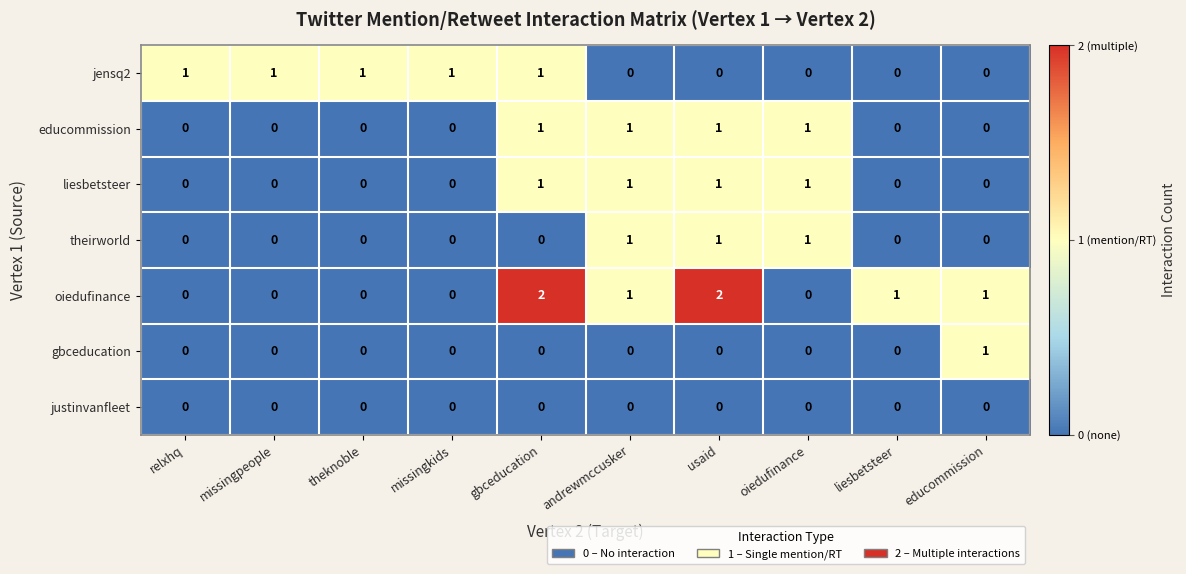

Count the oiedufinance values in the range 0 to 1.

8